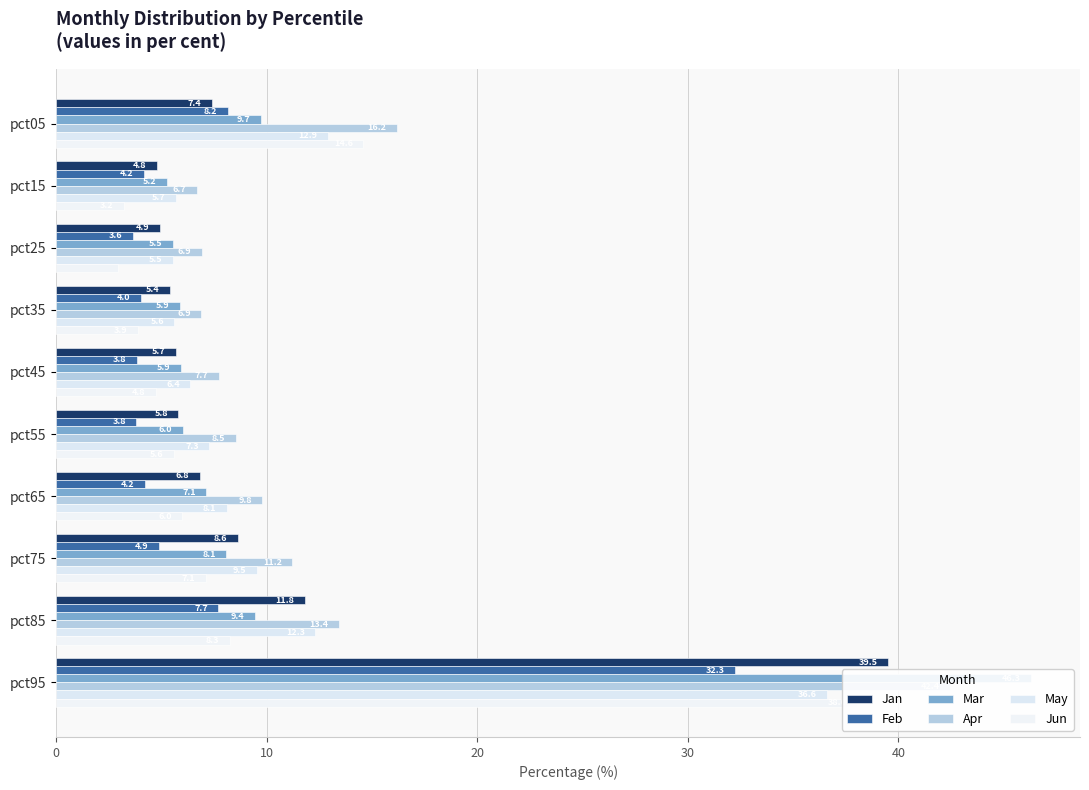

What is the value of the Mar bar at the 4th from the left?

5.9